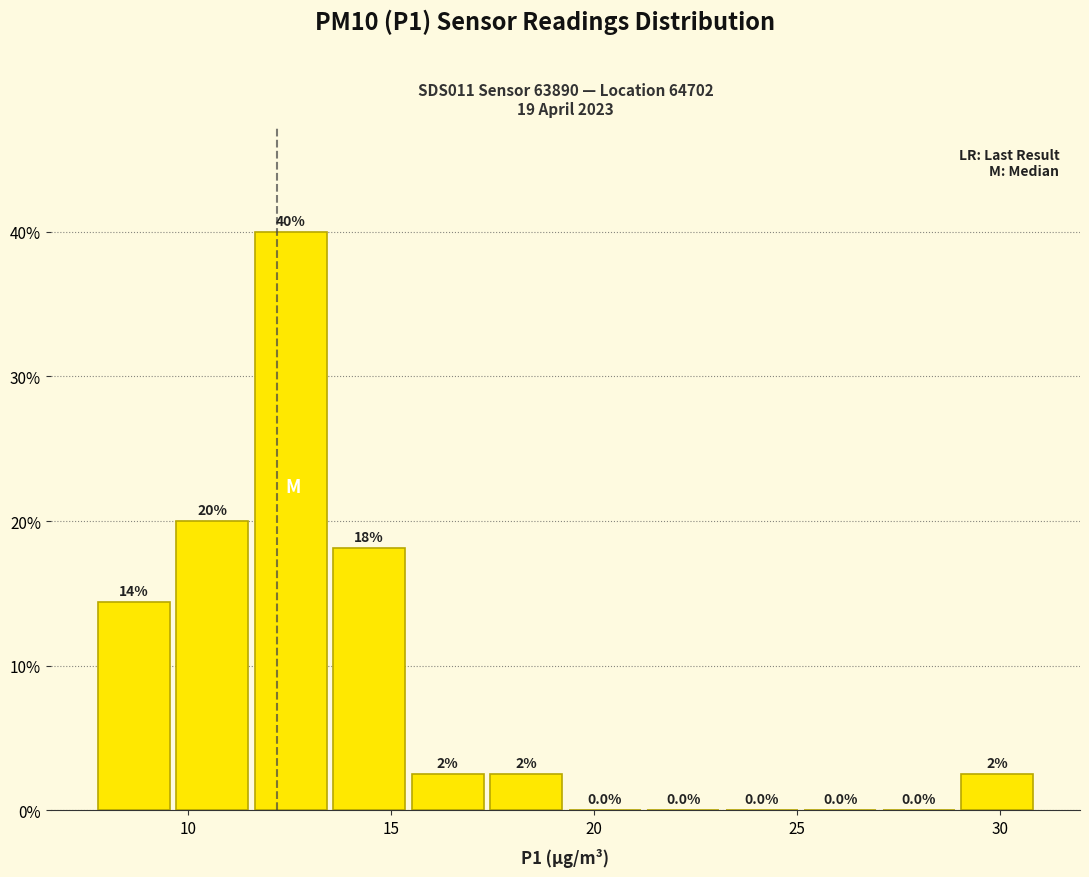

Around what value on the x-axis is the tallest bar? Give the approximate position of its centre, as read against the axis.

12.5